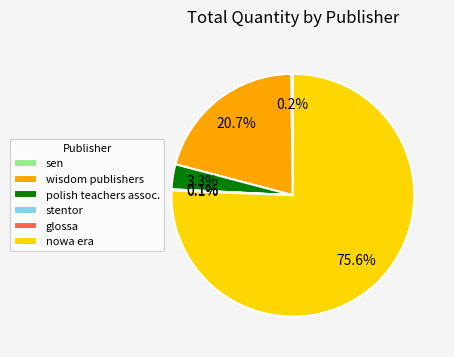

Combined, do polish teachers assoc. and wisdom publishers account for over 50%?

No